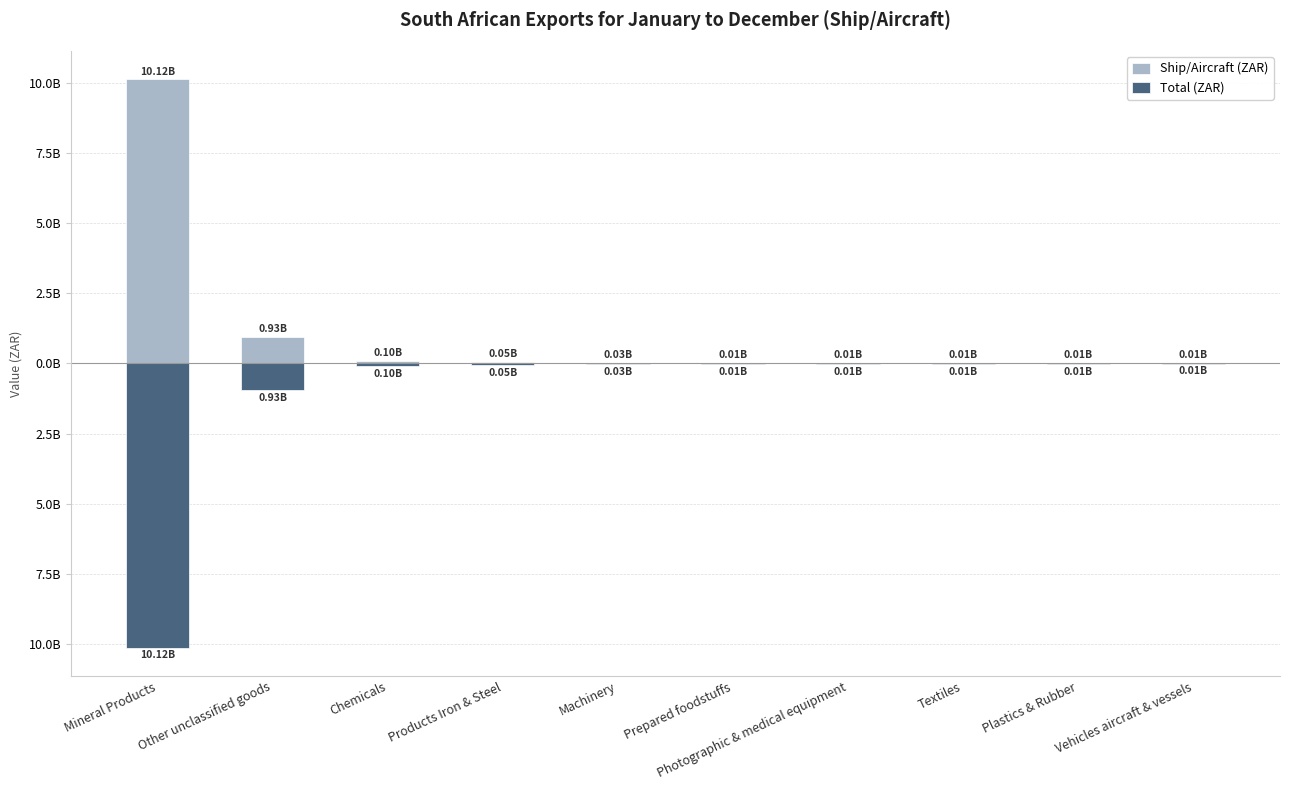

What is the sum of the Ship/Aircraft (ZAR) values at Products Iron & Steel and Vehicles aircraft & vessels?

56531973